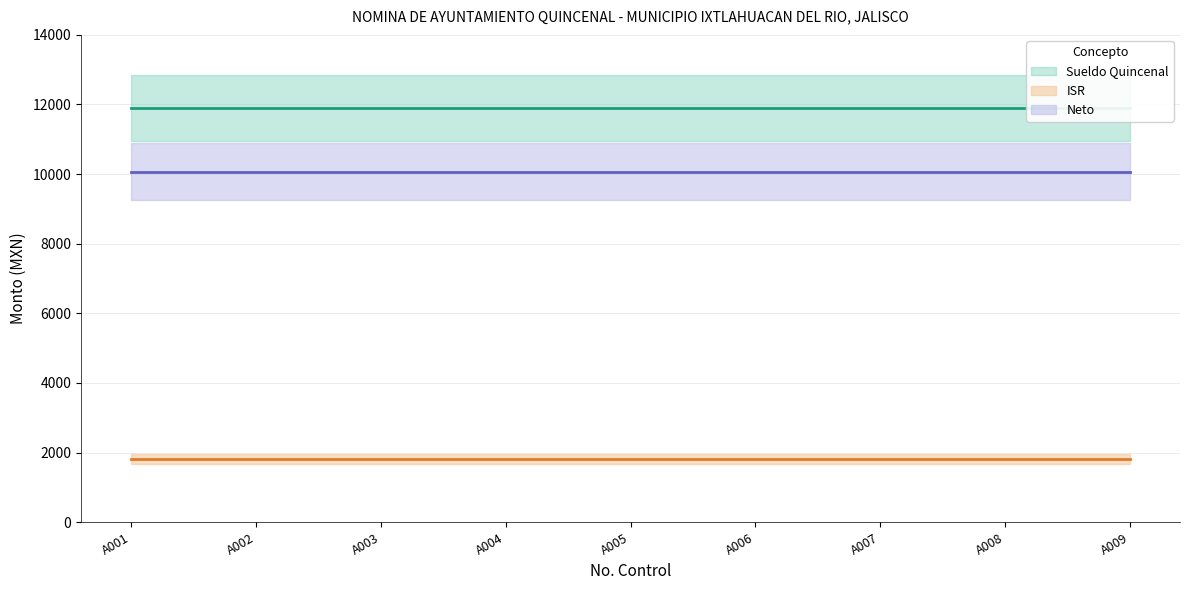

Which series has the widest spread of values?

Sueldo Quincenal